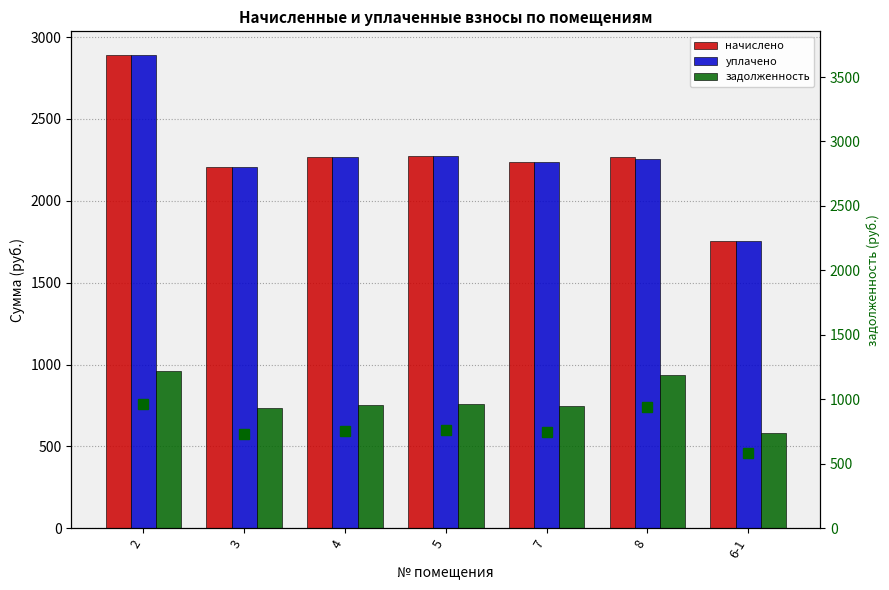

What is the label of the 3rd bar from the left?

4